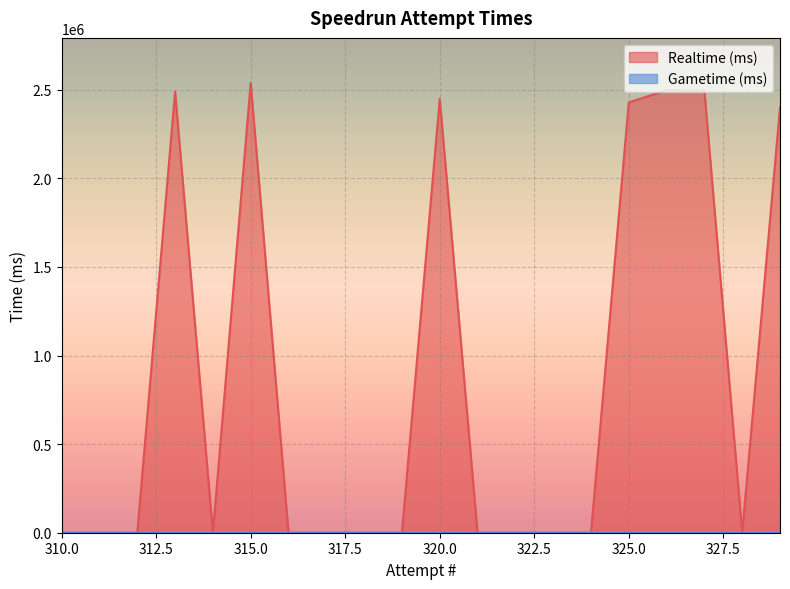

What is the sum of the values at 320 and 323?

2448823